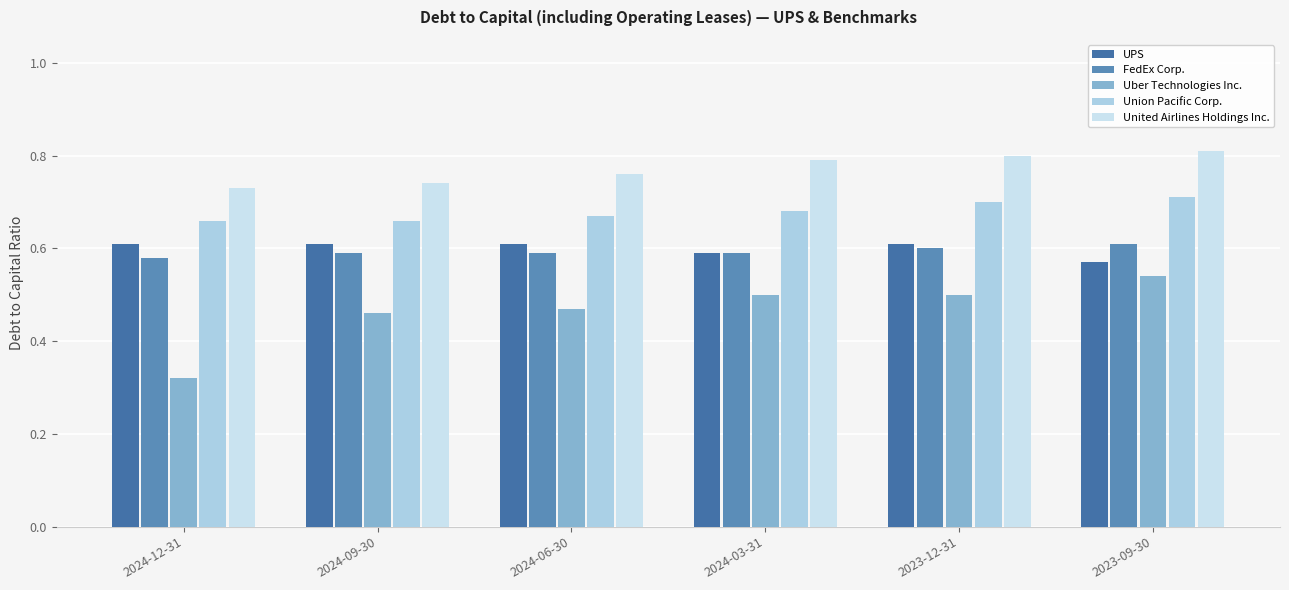

What is the approximate value of United Airlines Holdings Inc. at 2023-09-30?

0.8